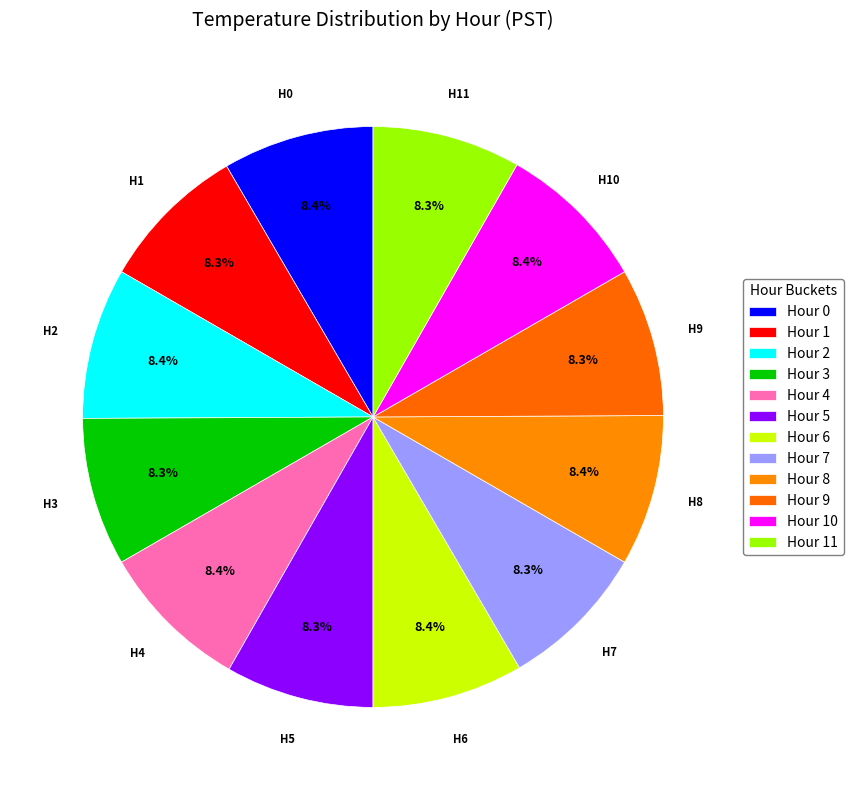

Which slice is the largest?

Hour 0